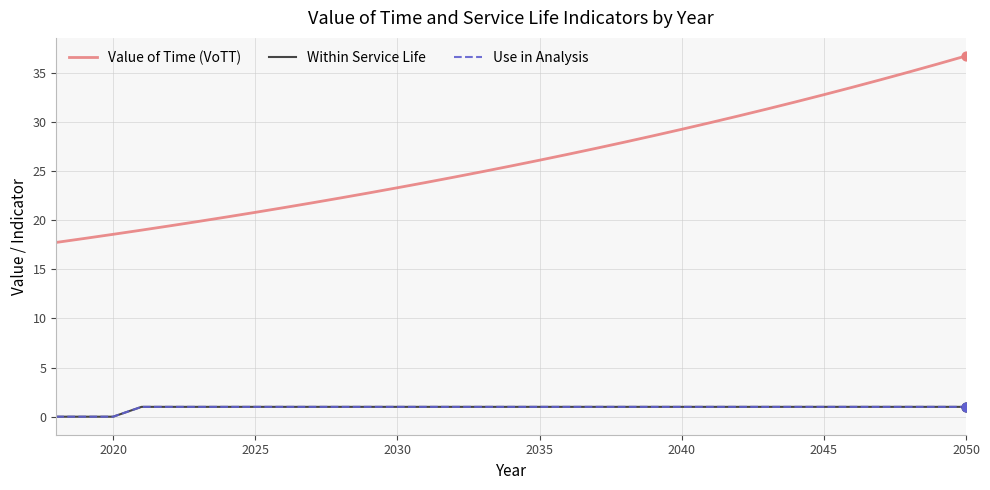

Is this an area chart (filled region under the line)?

No